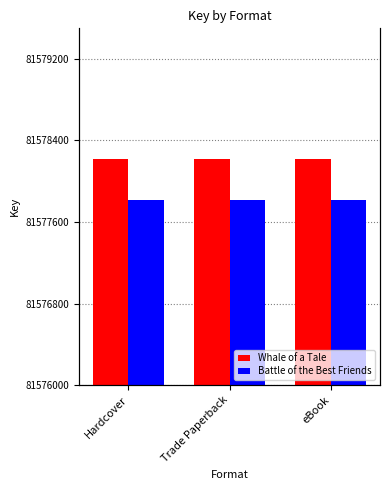

Rank the series by their maximum value, from lowest to highest.

Battle of the Best Friends, Whale of a Tale